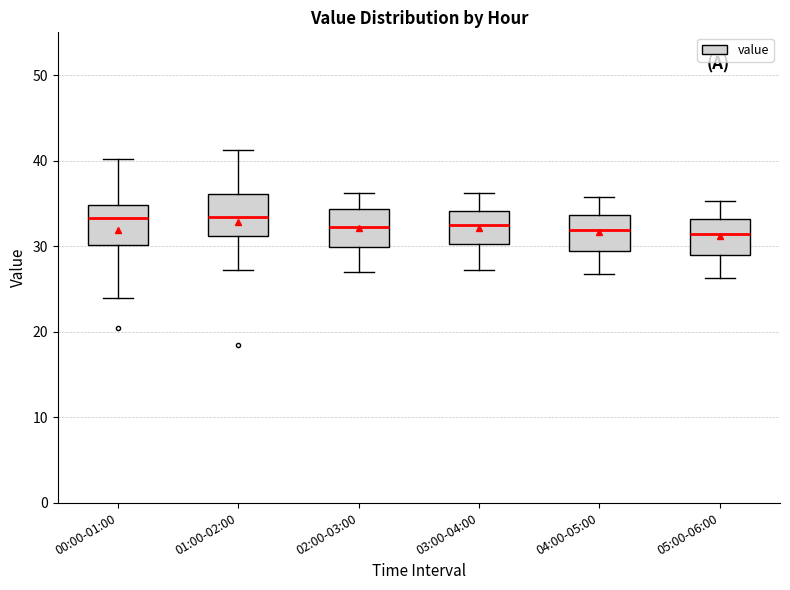

Reading left to right, transcribe this box plot: for each box, give where its median line is, the range the box spans, and where its two whiskers end, as read against the y-axis. The values are not printed on the chart, so give them approximately, as read against the axis.

00:00-01:00: median 33, box 30 to 35, whiskers 24 to 40
01:00-02:00: median 33, box 31 to 36, whiskers 27 to 41
02:00-03:00: median 32, box 30 to 34, whiskers 27 to 36
03:00-04:00: median 33, box 30 to 34, whiskers 27 to 36
04:00-05:00: median 32, box 29 to 34, whiskers 27 to 36
05:00-06:00: median 31, box 29 to 33, whiskers 26 to 35